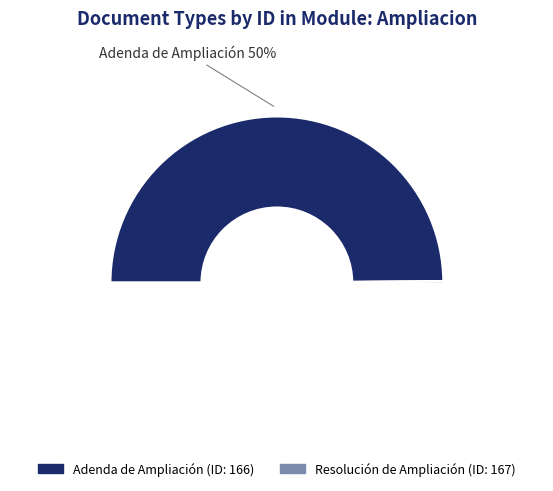

Combined, do Adenda de Ampliación and Resolución de Ampliación account for over 50%?

Yes